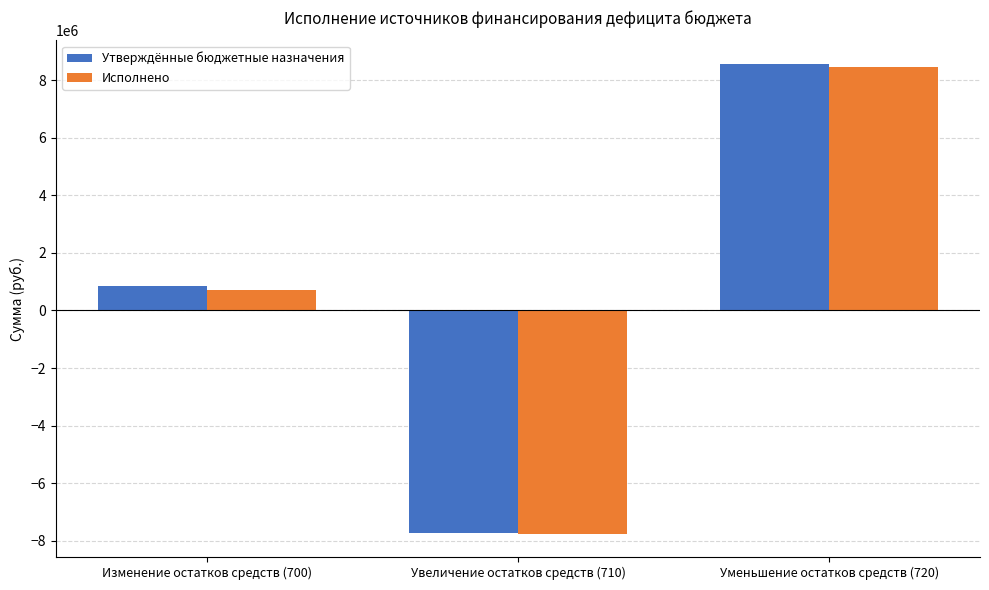

Rank the categories by Исполнено value from lowest to highest.

Увеличение остатков средств (710), Изменение остатков средств (700), Уменьшение остатков средств (720)